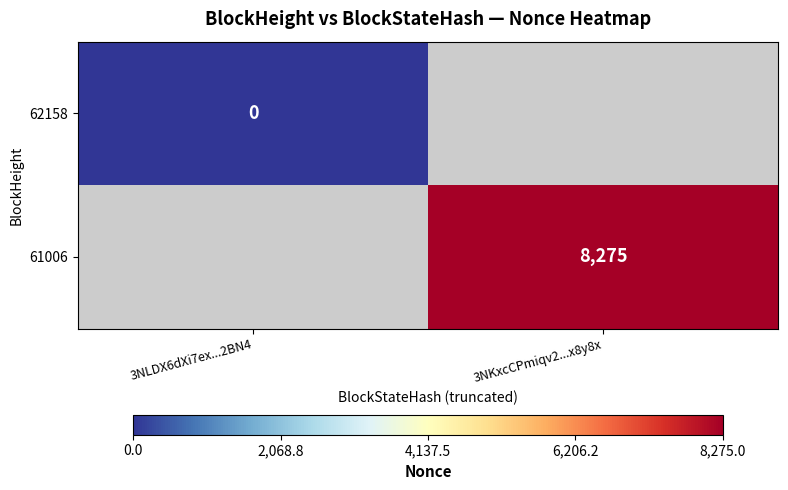

Is the value of 61006 at 3NKxcCPmiqv2...x8y8x greater than the value of 62158 at 3NLDX6dXi7ex...2BN4?

Yes